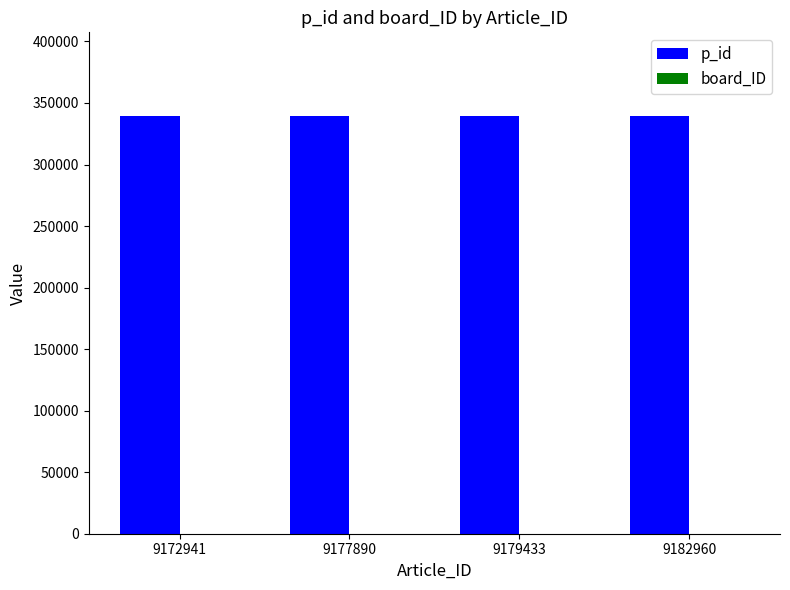

What is the sum of all p_id values?

1357980